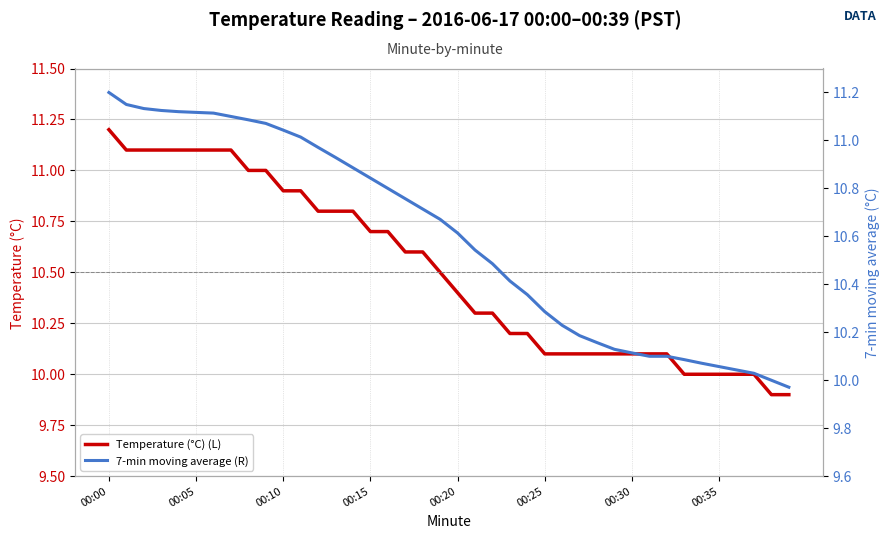

What is the average value of the 7-min moving average (R) series?

10.6